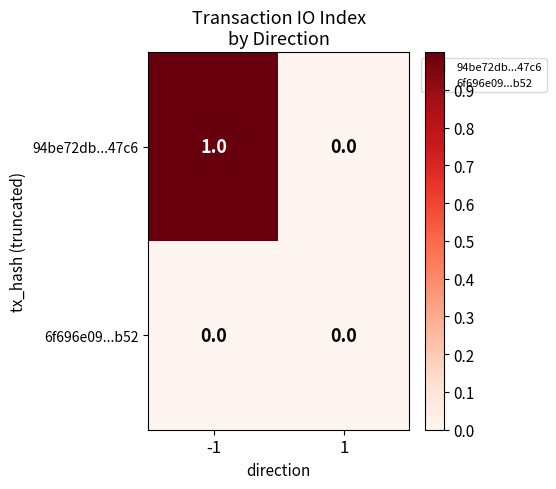

Which series has the largest total across all categories?

94be72db...47c6